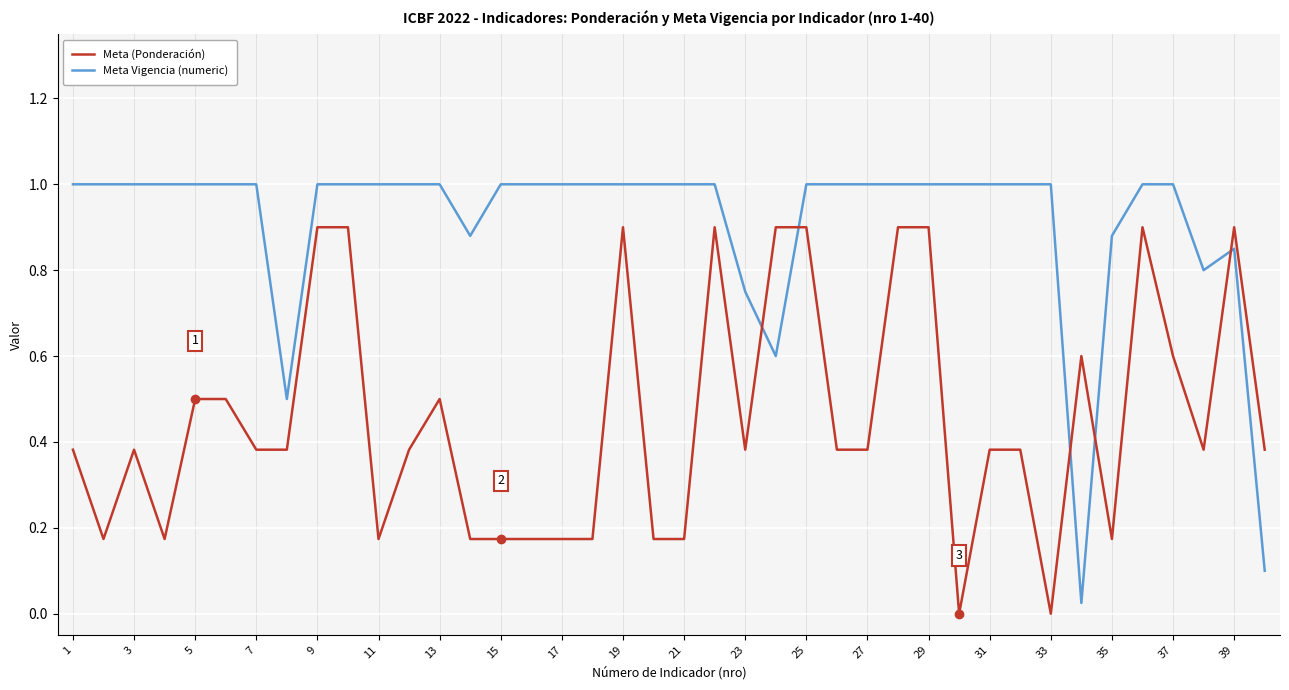

List the series in order of their peak value, lowest first.

Meta (Ponderación), Meta Vigencia (numeric)